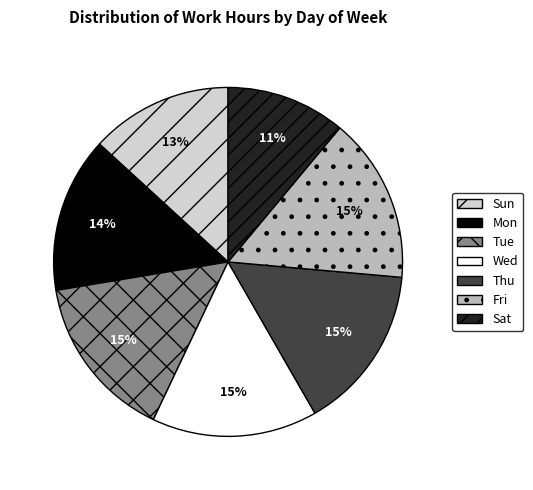

How many segments does this pie chart have?

7